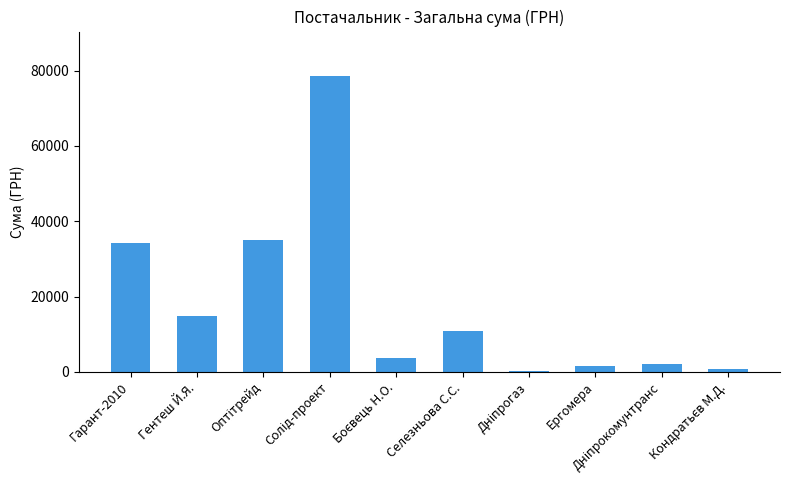

What is the average value?

18166.6